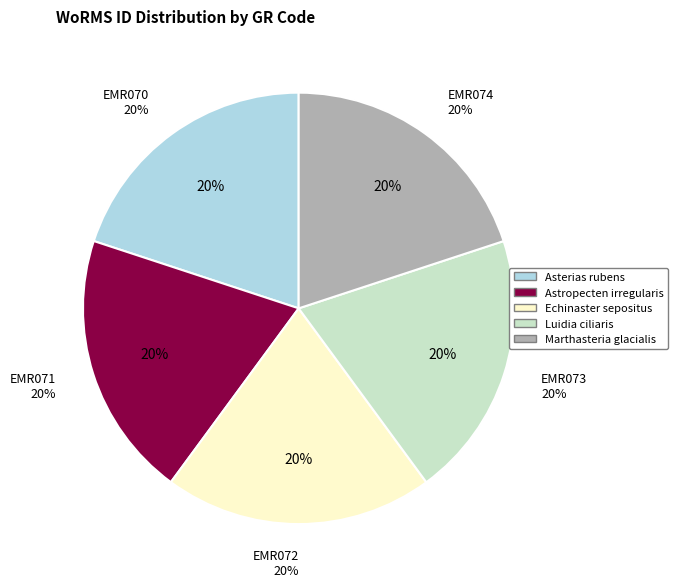

To the nearest percent, what portion does Asterias rubens represent?

20%